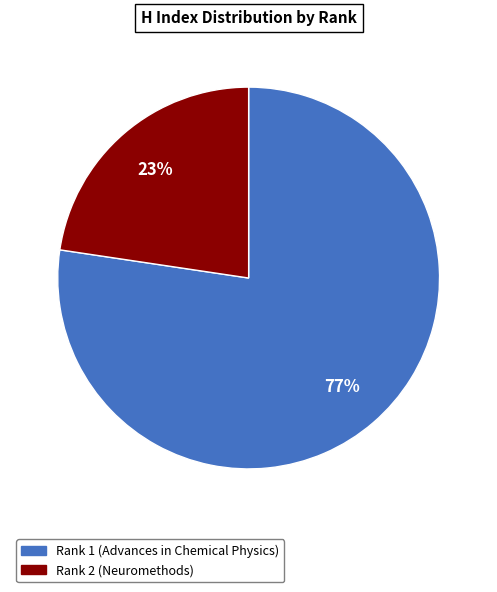

Which slice is the largest?

Rank 1 (Advances in Chemical Physics)